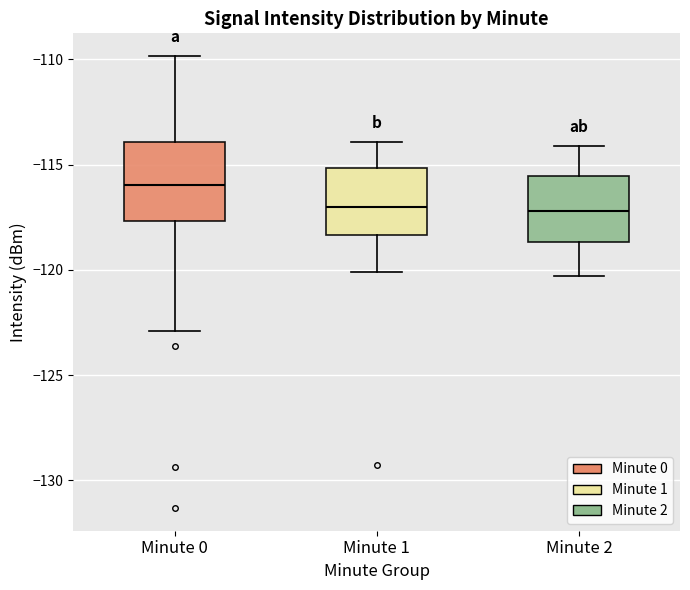

Reading left to right, read every box against the y-axis: the position of its median line, the range the box covers, and the ends of its whiskers. The values are not printed on the chart, so give them approximately, as read against the axis.

Minute 0: median -116.0, box -117.5 to -114.0, whiskers -123.0 to -110.0
Minute 1: median -117.0, box -118.5 to -115.0, whiskers -120.0 to -114.0
Minute 2: median -117.0, box -118.5 to -115.5, whiskers -120.5 to -114.0